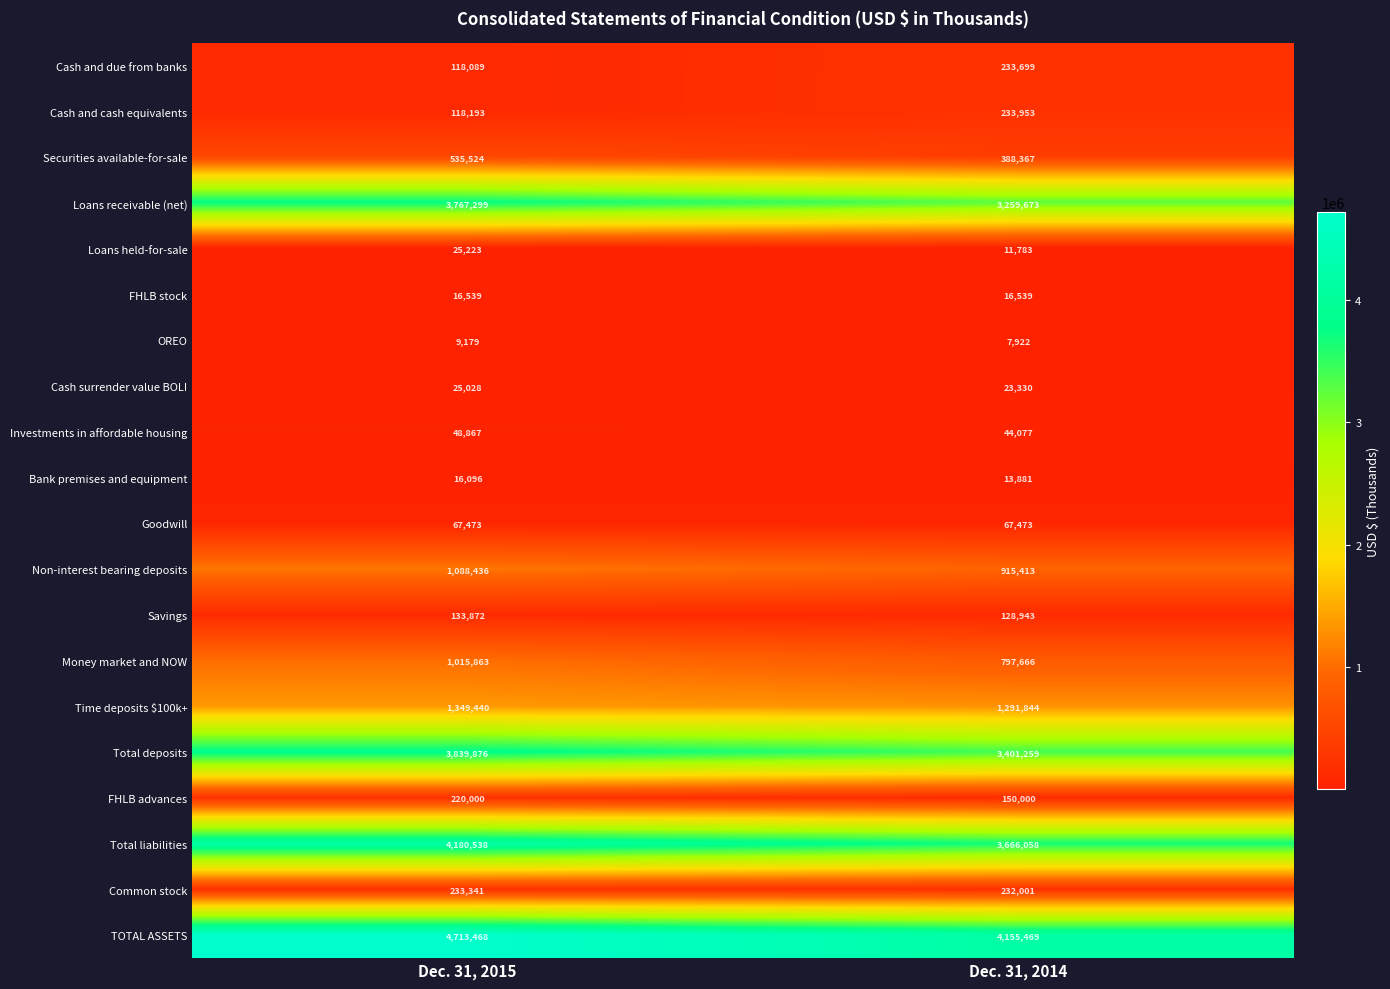

Which series has the largest range (max minus min)?

TOTAL ASSETS